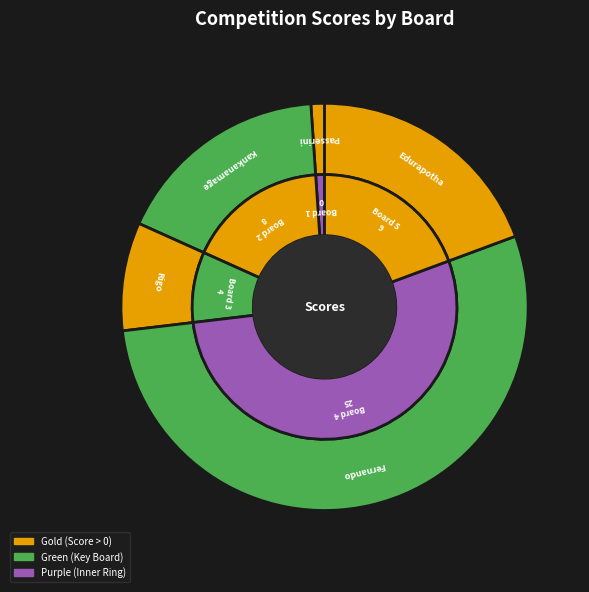

To the nearest percent, what portion does Board 2 (Kankanamage Dinusha) represent?

17%